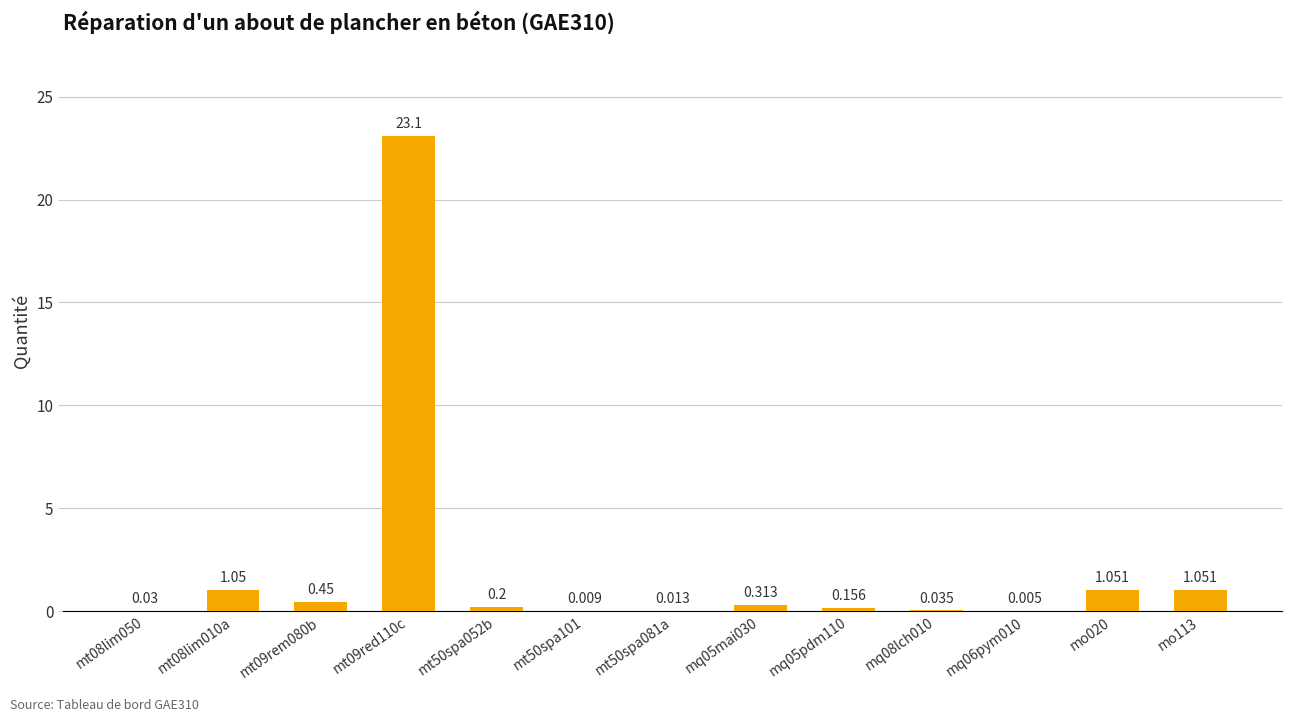

Between mt50spa101 and mq08lch010, which is larger?

mq08lch010